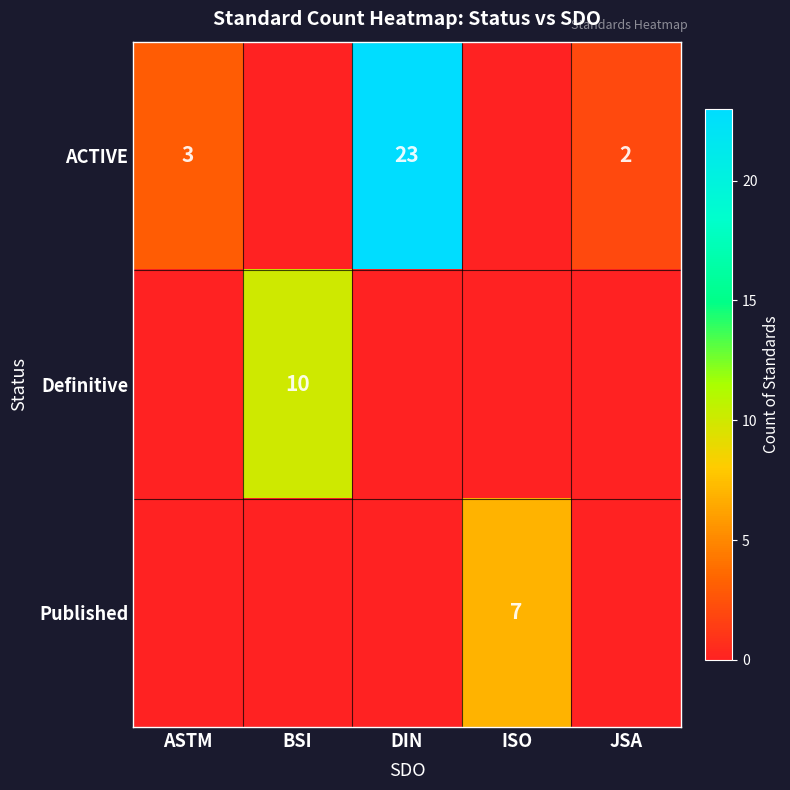

Is it true that ACTIVE equals 7 at DIN?

False